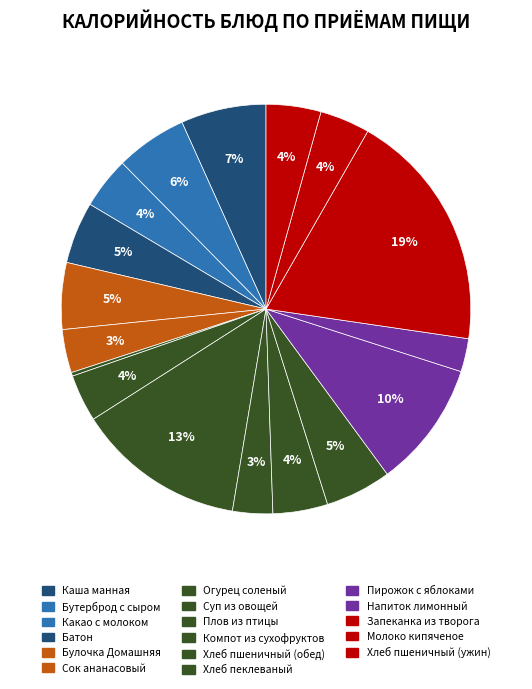

The Молоко кипяченое slice represents 1% of the pie. True or false?

False